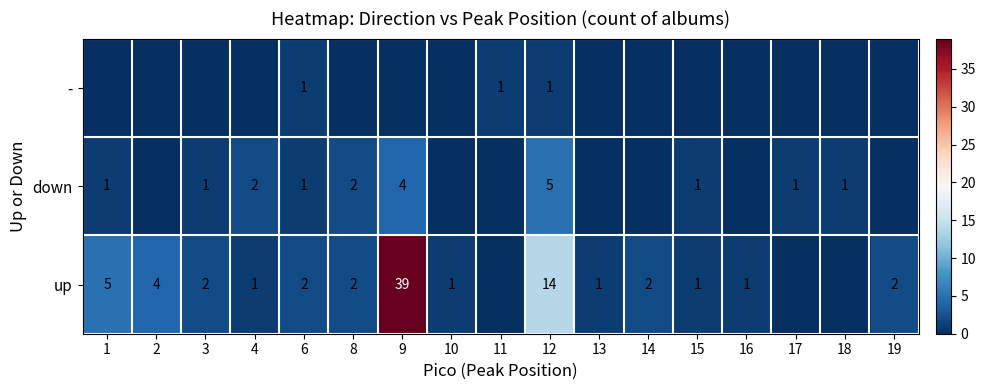

Is it true that down equals 2 at 15?

False